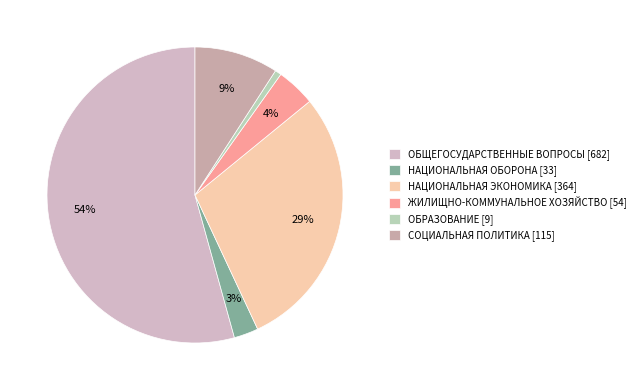

Which category has the biggest portion of the pie?

ОБЩЕГОСУДАРСТВЕННЫЕ ВОПРОСЫ